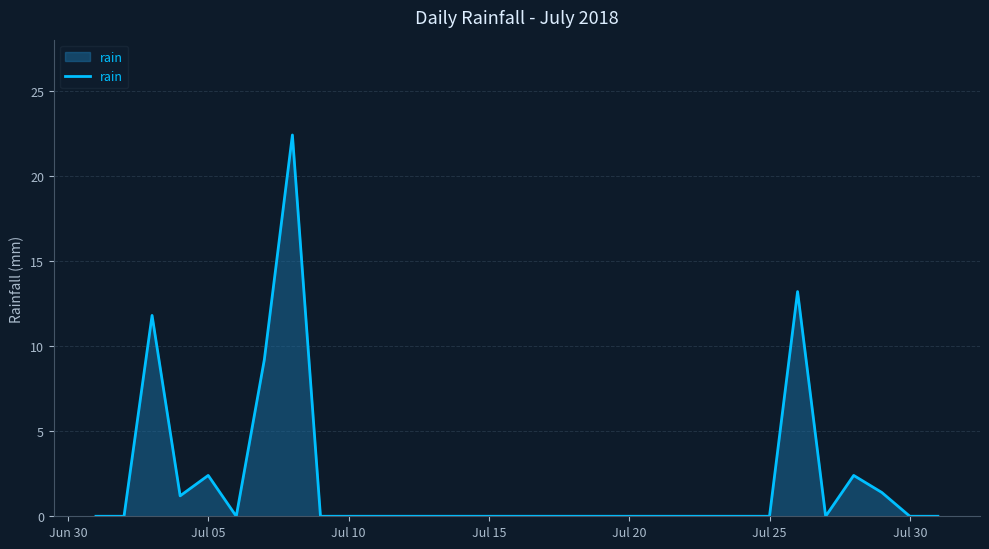

What is the greatest value displayed?

22.4